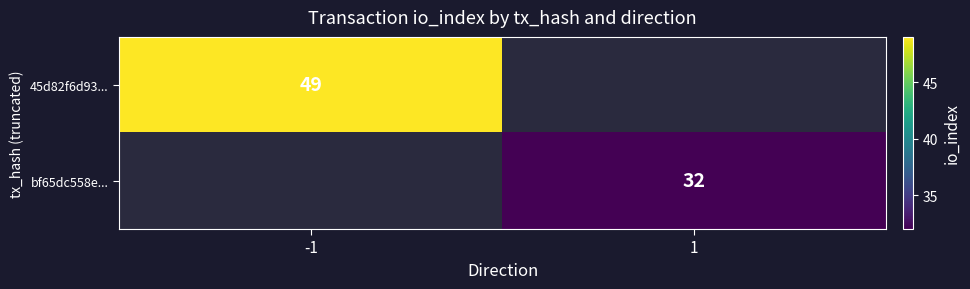

What is the maximum value shown in the chart?

49.0